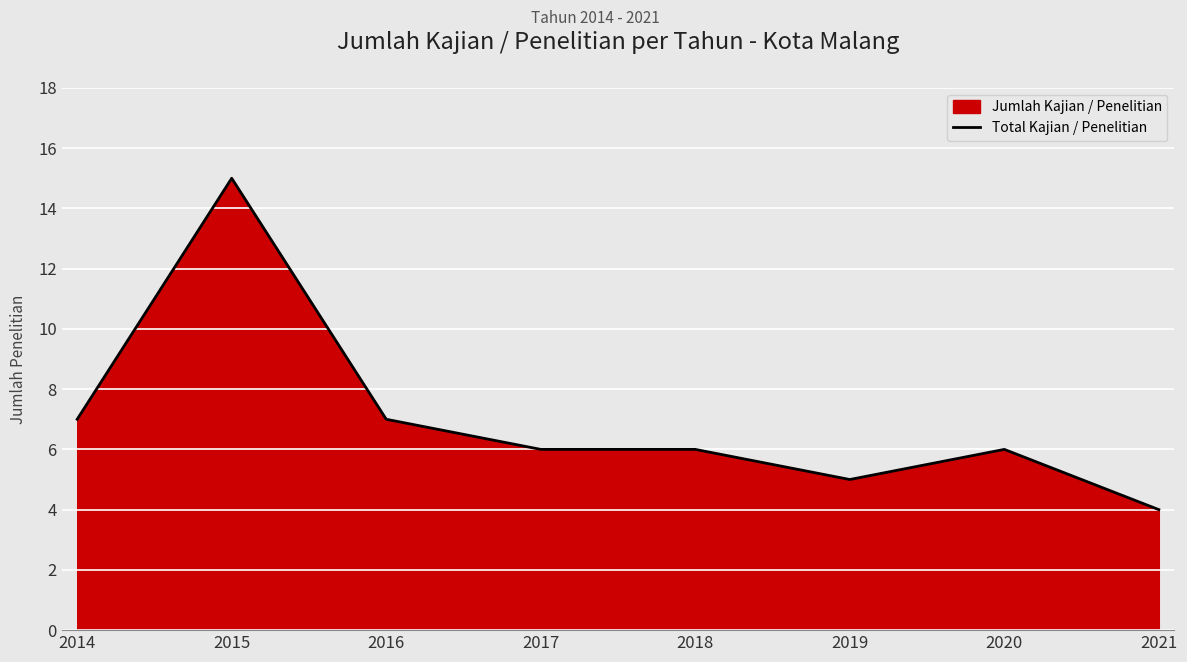

Rank the categories by value from lowest to highest.

2021, 2019, 2017, 2018, 2020, 2014, 2016, 2015